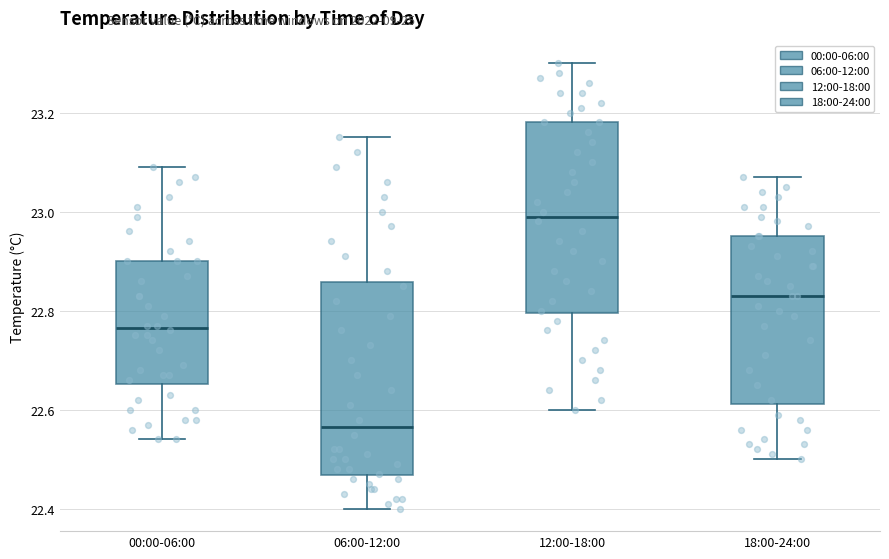

Reading left to right, read every box against the y-axis: the position of its median line, the range the box covers, and the ends of its whiskers. The values are not printed on the chart, so give them approximately, as read against the axis.

00:00-06:00: median 22.76, box 22.66 to 22.90, whiskers 22.54 to 23.10
06:00-12:00: median 22.56, box 22.46 to 22.86, whiskers 22.40 to 23.16
12:00-18:00: median 23.00, box 22.80 to 23.18, whiskers 22.60 to 23.30
18:00-24:00: median 22.84, box 22.62 to 22.96, whiskers 22.50 to 23.08